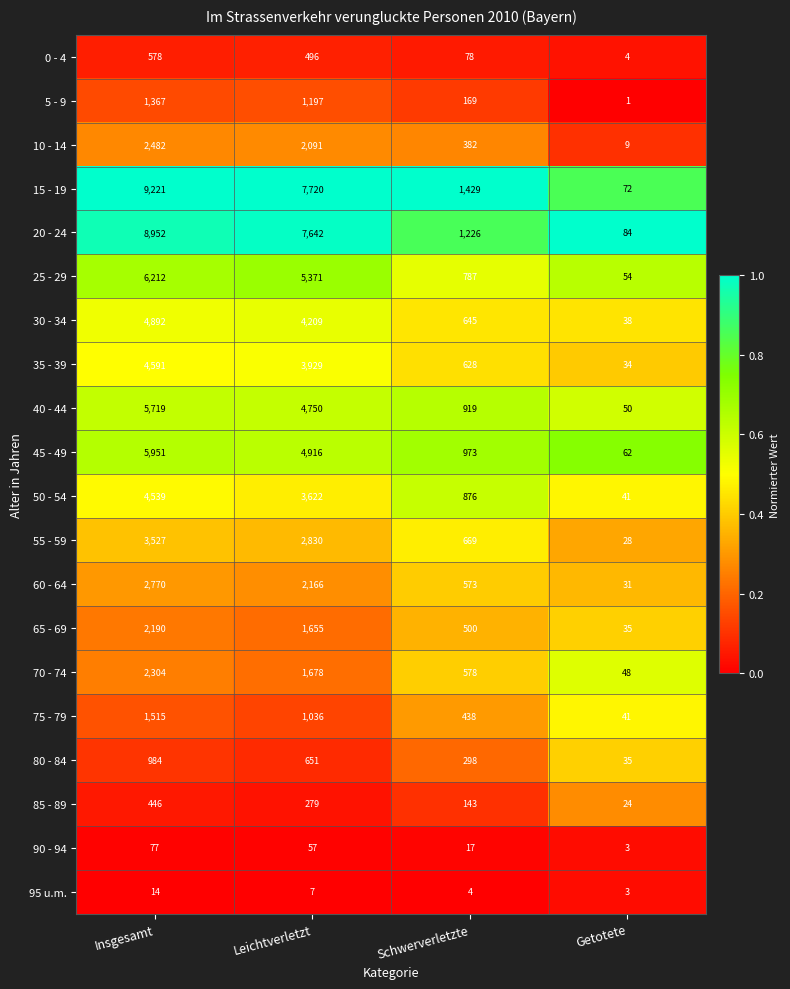

At which category is the sum across all series the highest?

Insgesamt